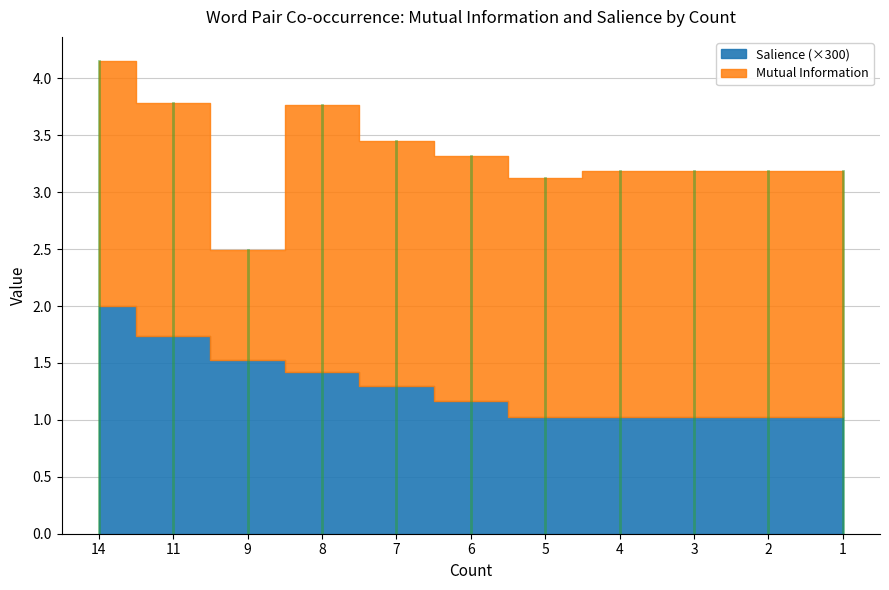

List the series in order of their peak value, highest first.

Mutual Information, Salience